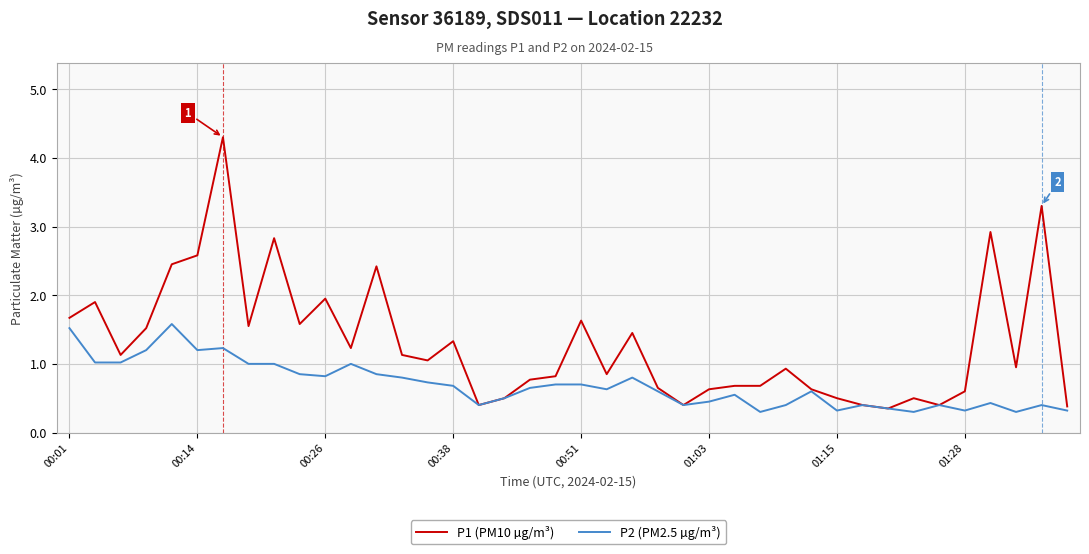

What are all the series names shown in the legend?

P1 (PM10 µg/m³), P2 (PM2.5 µg/m³)